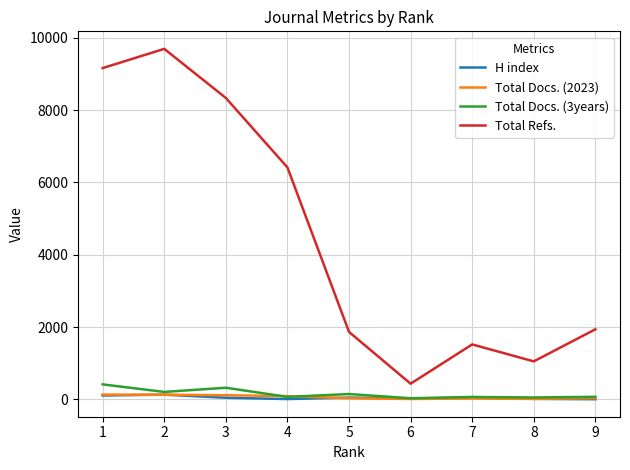

True or false: Total Refs. and Total Docs. (2023) intersect in this chart.

False